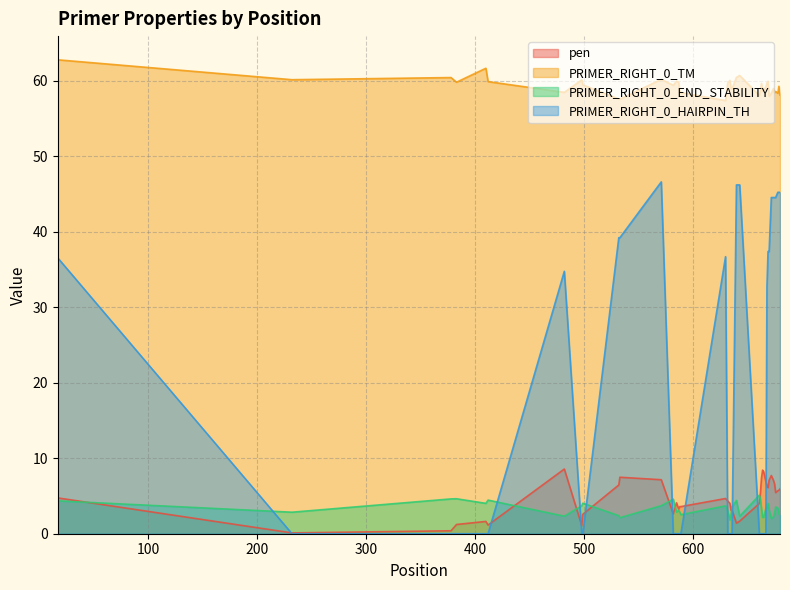

At how many categories does at least one series exceed 25?

40